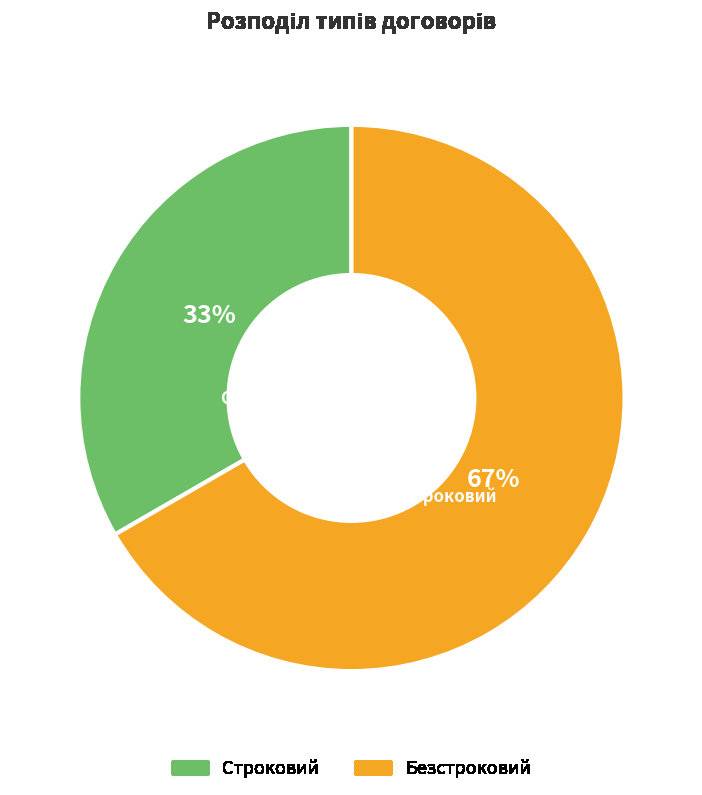

To the nearest percent, what is the combined percentage of Строковий and Безстроковий?

100%